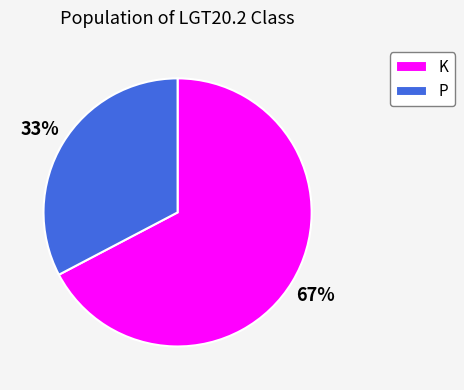

Is it true that P is 33% of the pie?

True